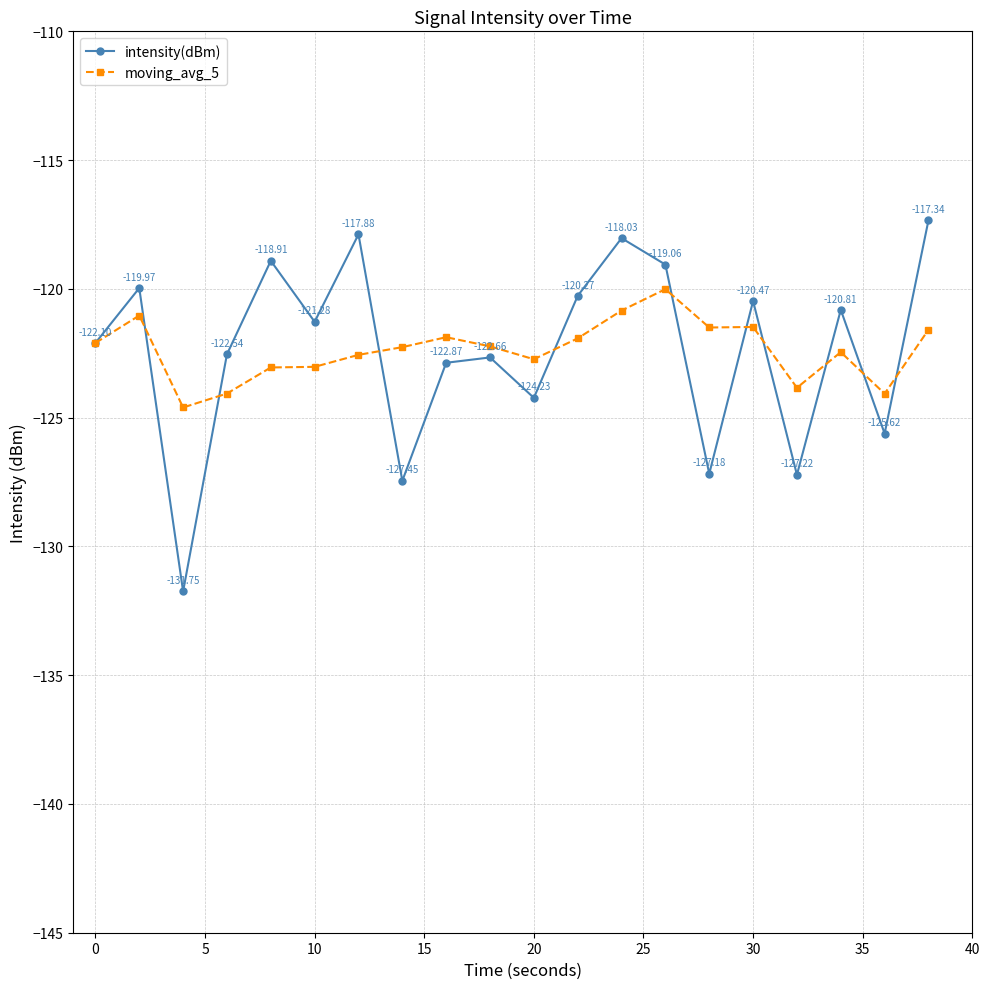

True or false: intensity(dBm) and moving_avg_5 cross at least once.

True